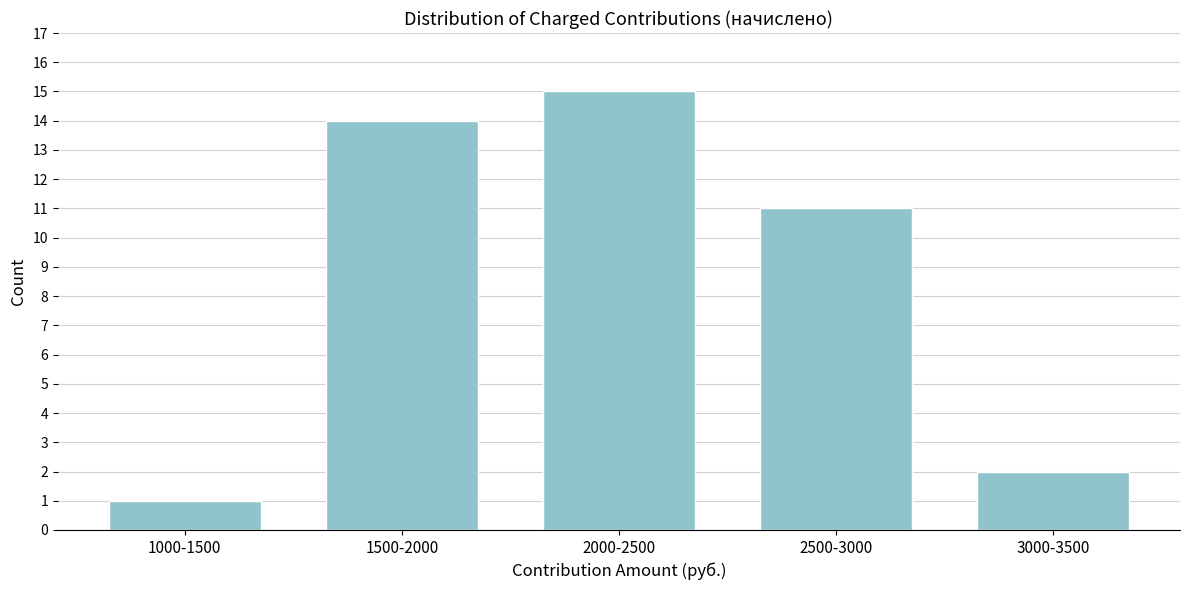

Reading left to right, extract all data points from this chart.

1	14	15	11	2